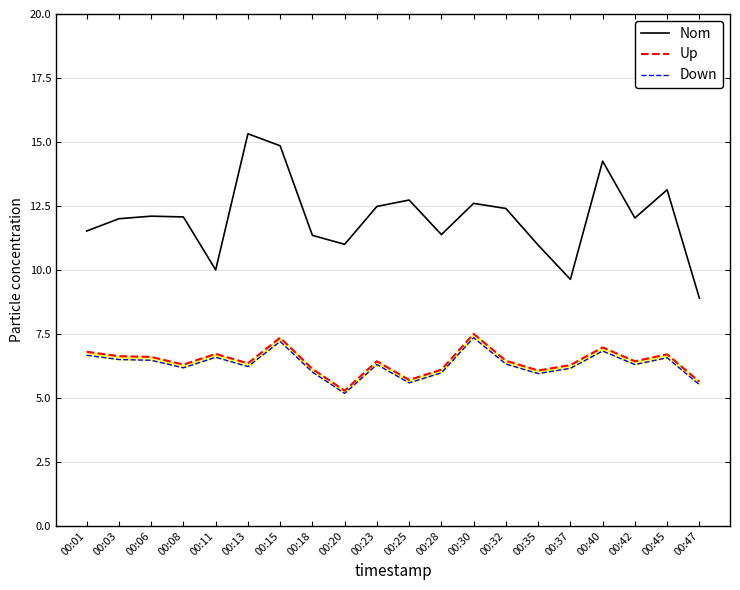

Is this an area chart (filled region under the line)?

No